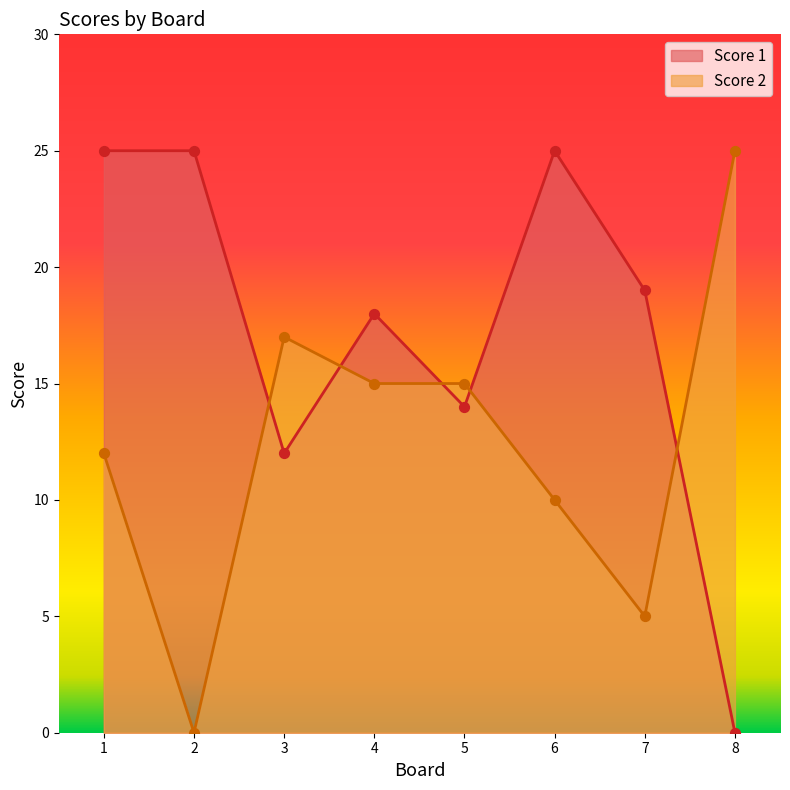

Which series contains the highest Y value?

Score 1